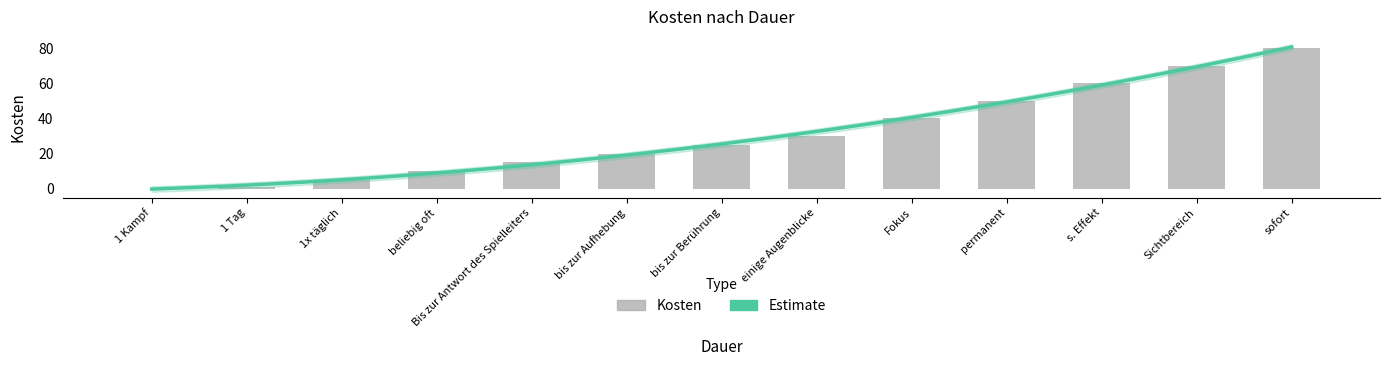

Read the value at s. Effekt.

60